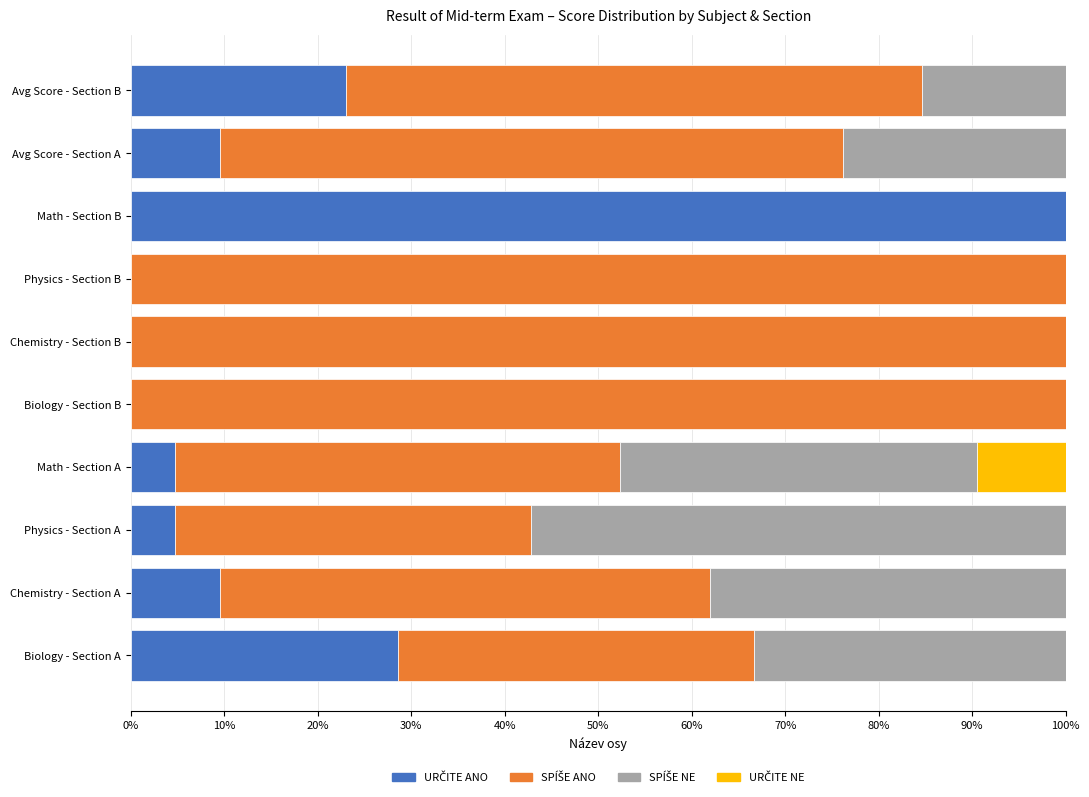

What is the total value across all series at Biology - Section A?

100.0